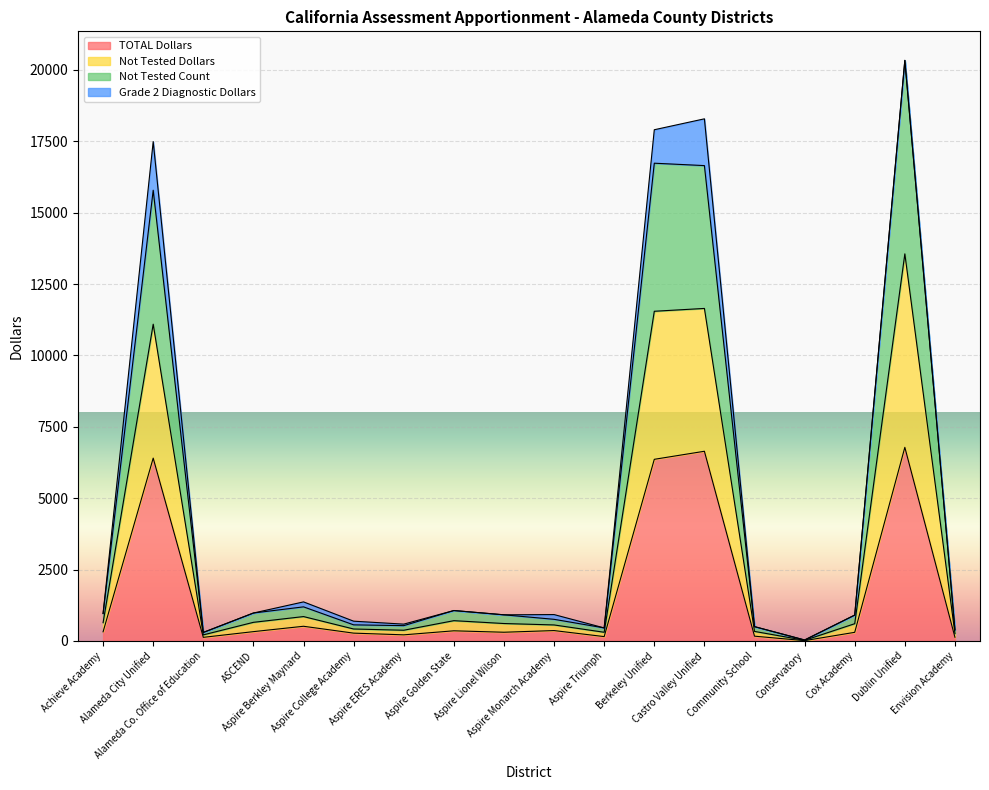

What is the difference between the Not Tested Dollars values at Alameda Co. Office of Education and Aspire Monarch Academy?

459.3